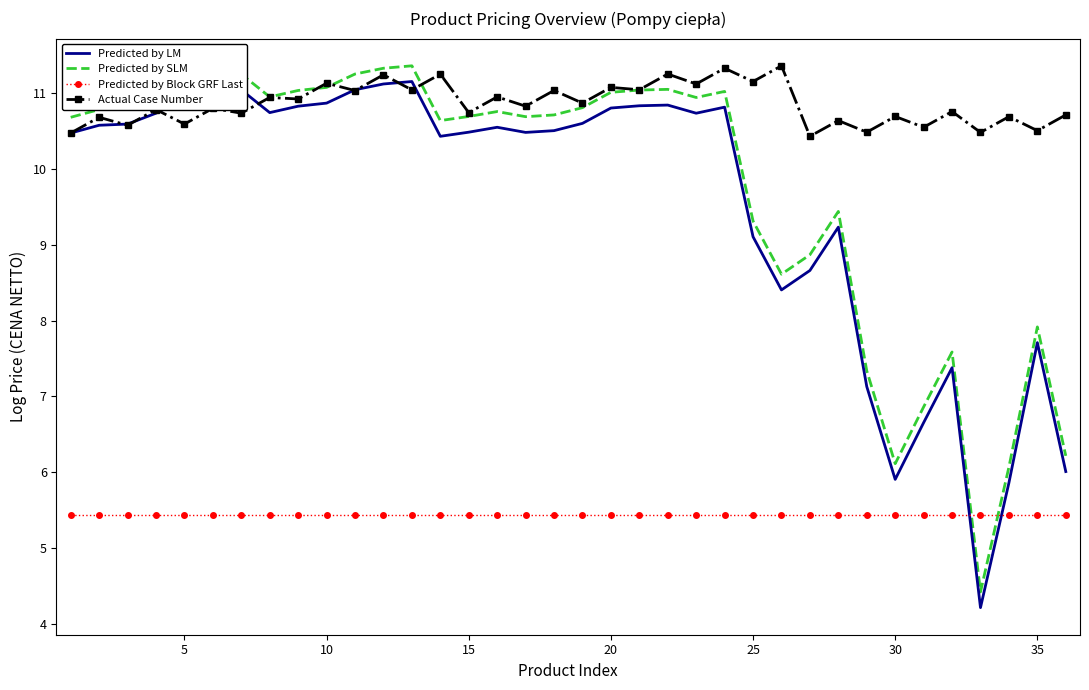

Which series has the largest total across all categories?

Actual Case Number